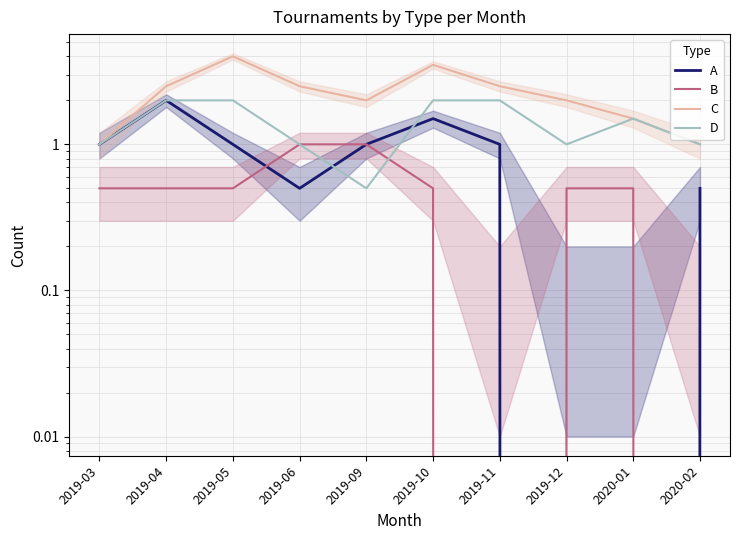

What position from the left is 2019-04?

2